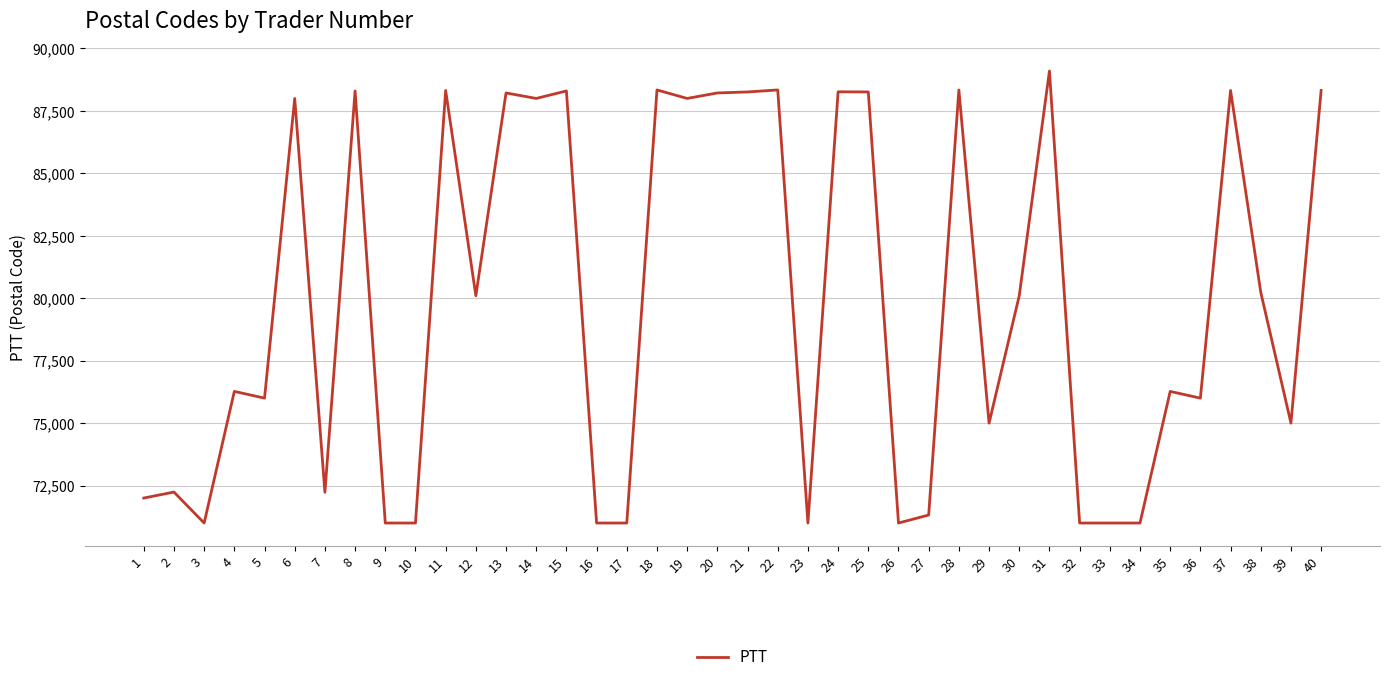

What is the change in value from 16 to 19?

+17000